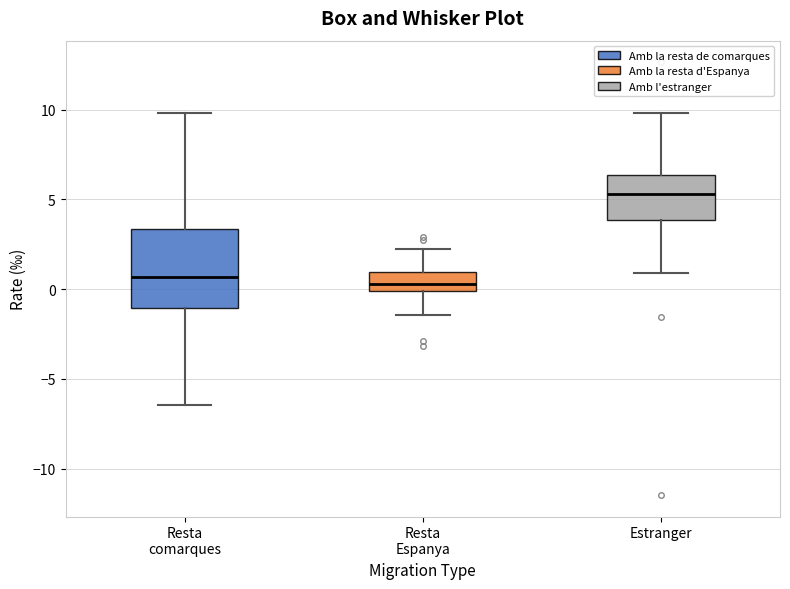

Reading left to right, read every box against the y-axis: the position of its median line, the range the box covers, and the ends of its whiskers. The values are not printed on the chart, so give them approximately, as read against the axis.

Resta comarques: median 0.5, box -1.0 to 3.5, whiskers -6.5 to 10.0
Resta Espanya: median 0.5, box 0.0 to 1.0, whiskers -1.5 to 2.0
Estranger: median 5.5, box 4.0 to 6.5, whiskers 1.0 to 10.0